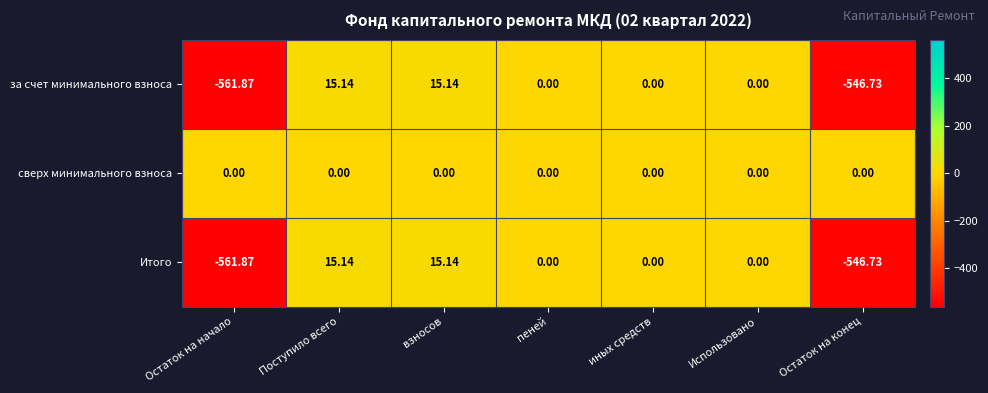

How many data points does each series have?

7